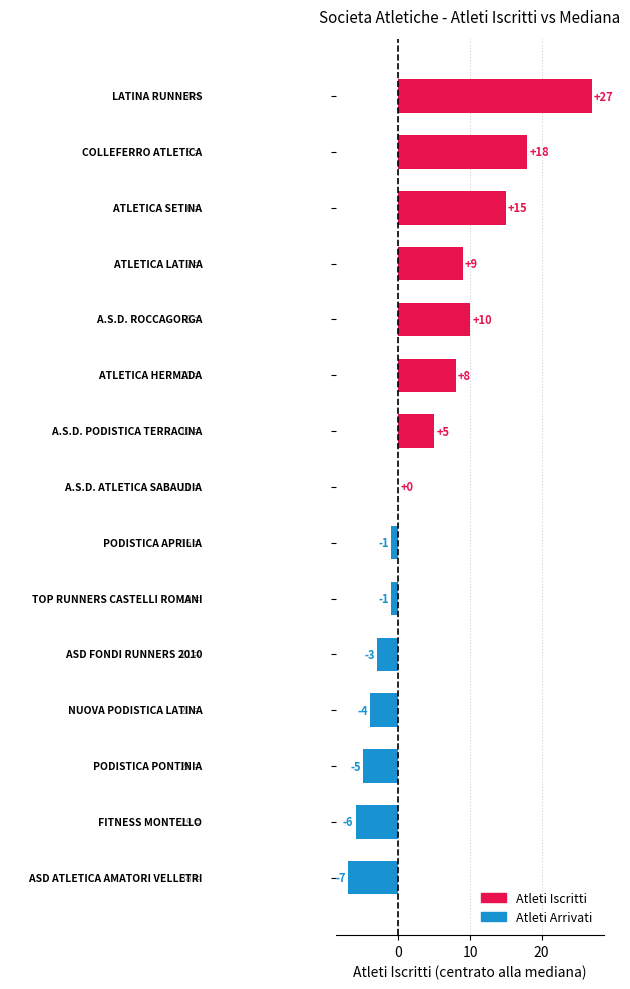

What is the sum of all values?

65